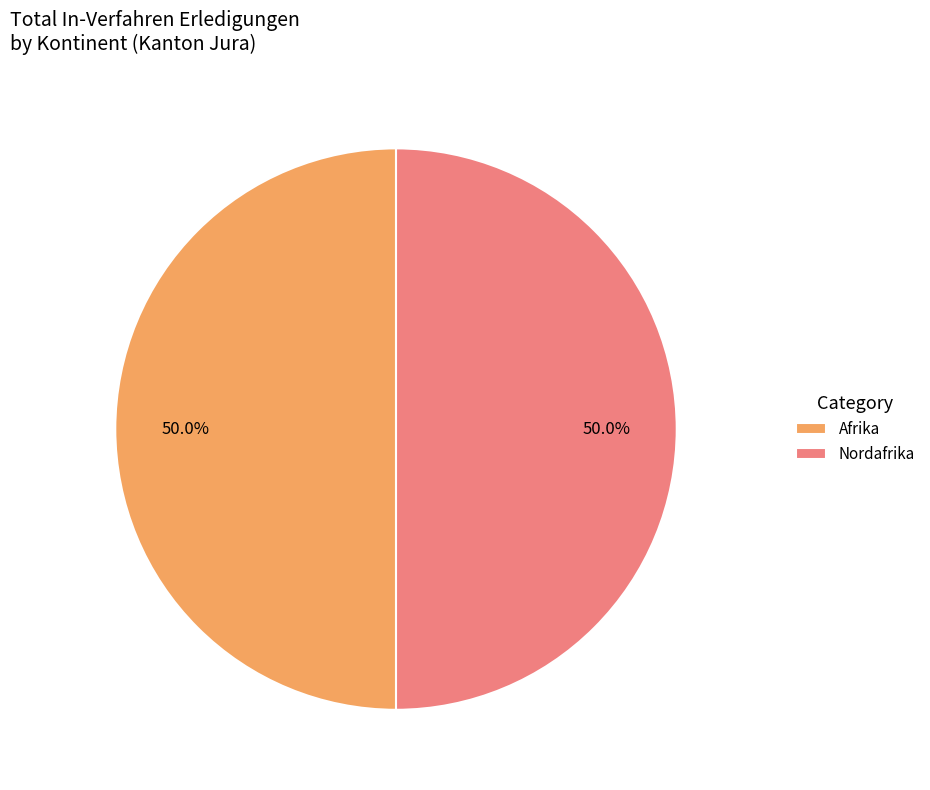

Approximately how many times larger is the value at Nordafrika compared to Afrika?

1.0